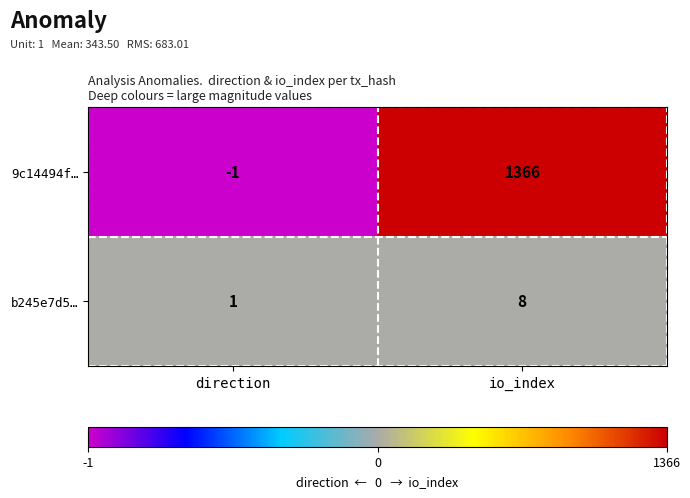

Rank the series at direction from lowest to highest value.

9c14494f…, b245e7d5…